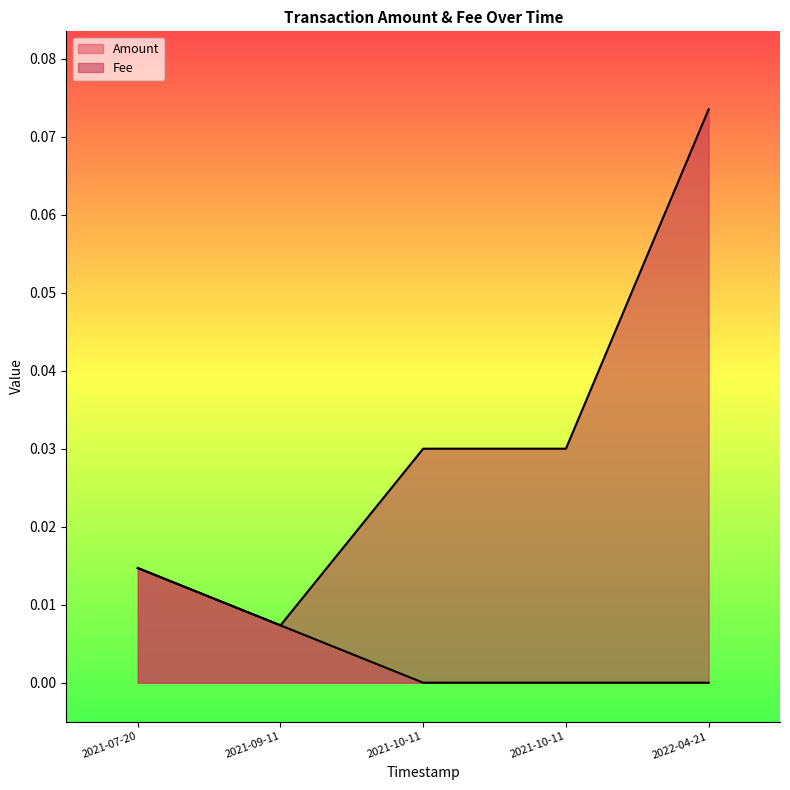

True or false: Amount and Fee cross at least once.

False